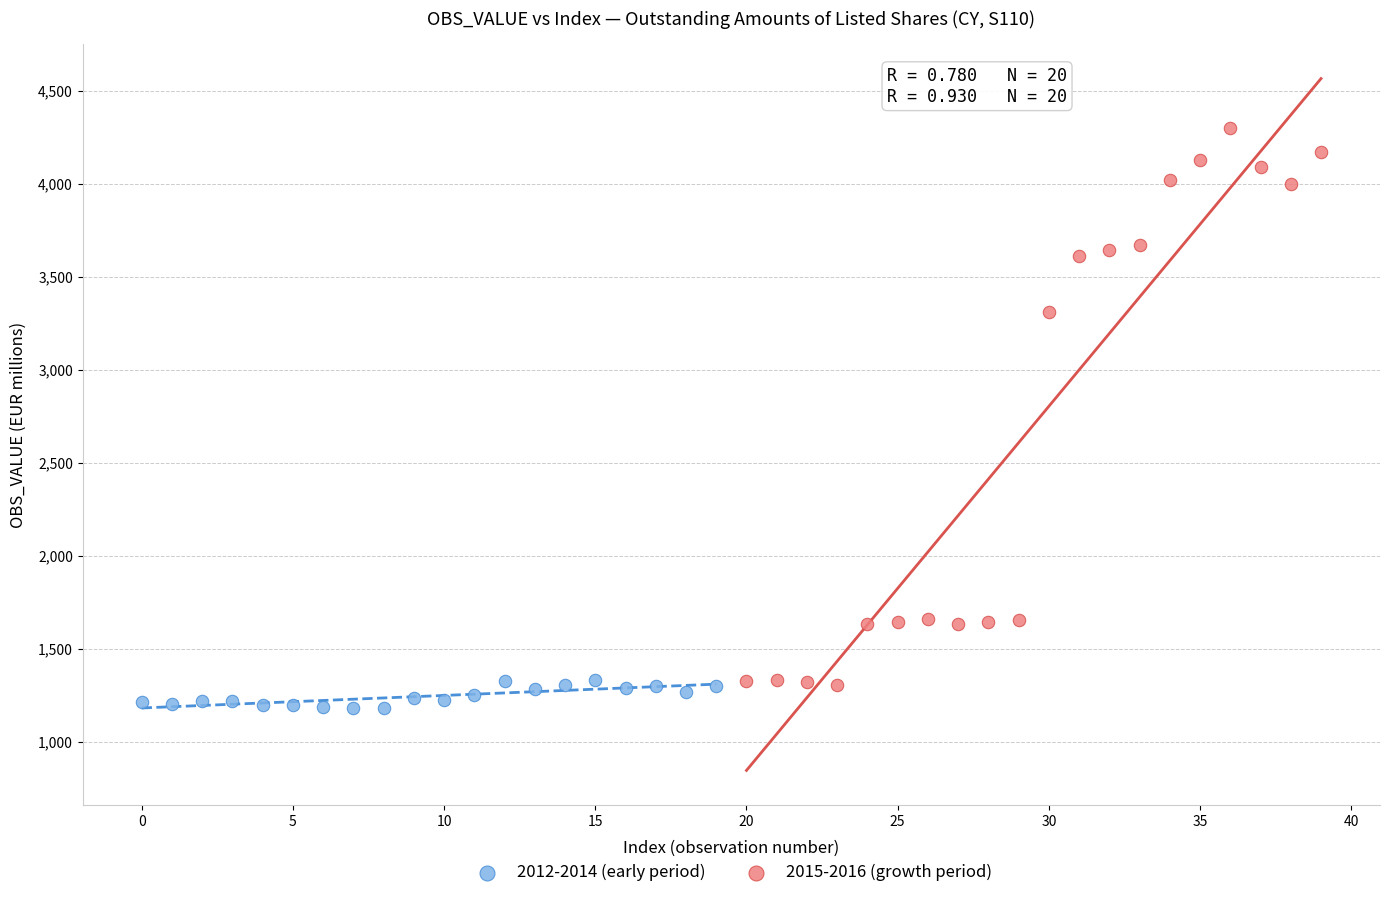

What are all the series names shown in the legend?

2012-2014 (early period), 2015-2016 (growth period)